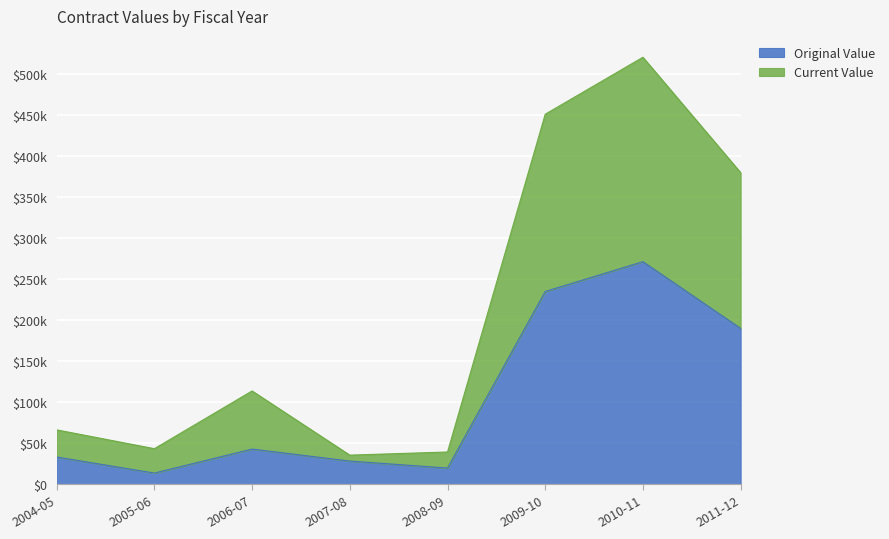

How many lines are shown in the chart?

2